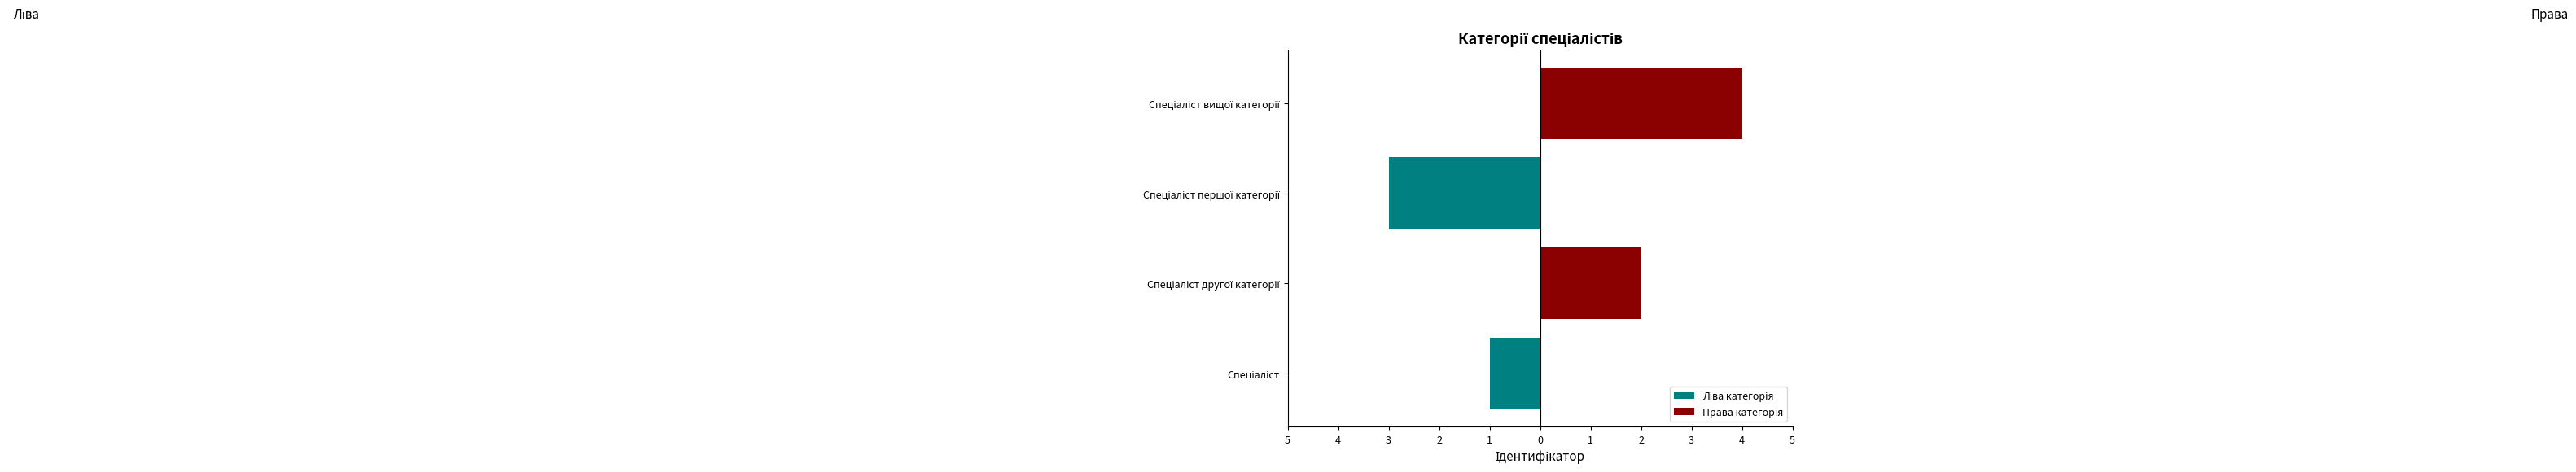

The Ліва категорія series shows -2 at Спеціаліст другої категорії. True or false?

False